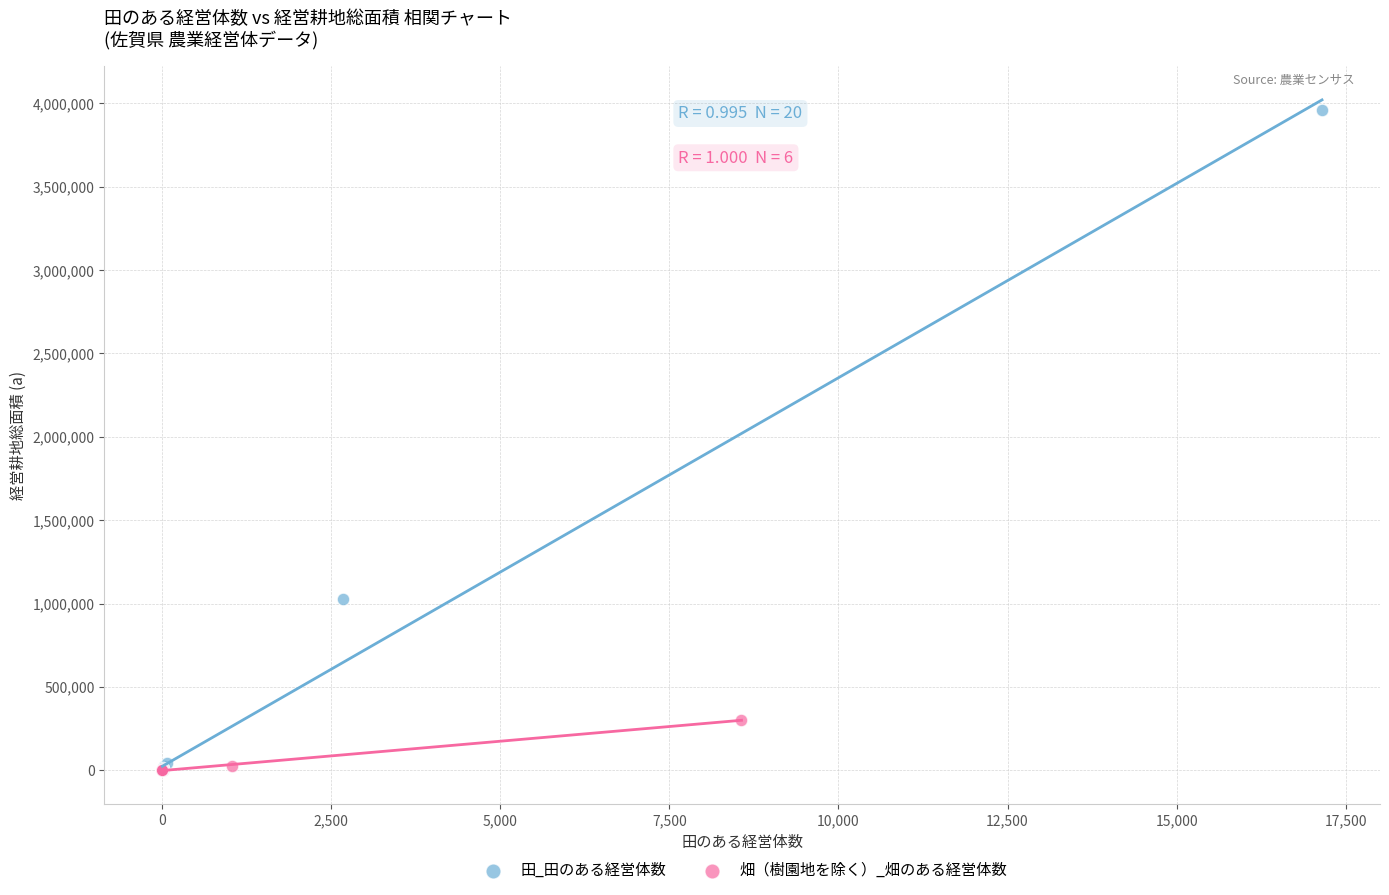

Which series has the widest spread of Y values?

田_田のある経営体数